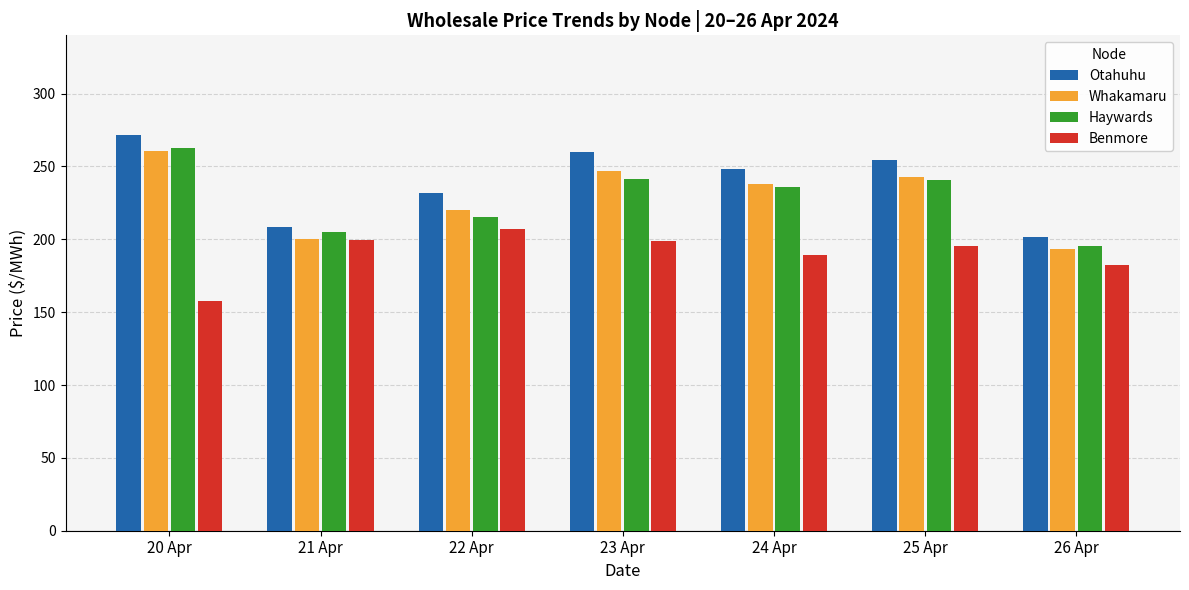

What is the lowest value of the Whakamaru series?

193.2